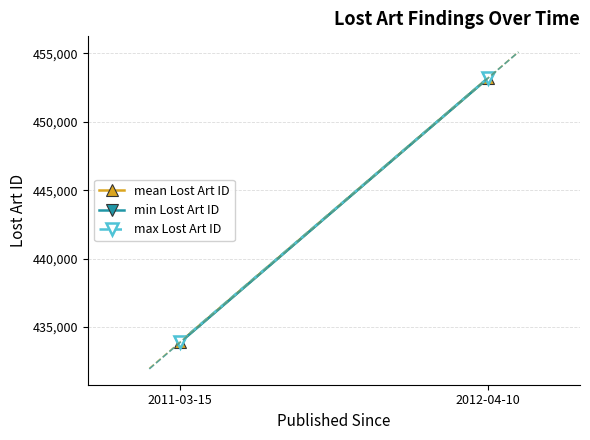

At how many categories does at least one series exceed 452742?

1